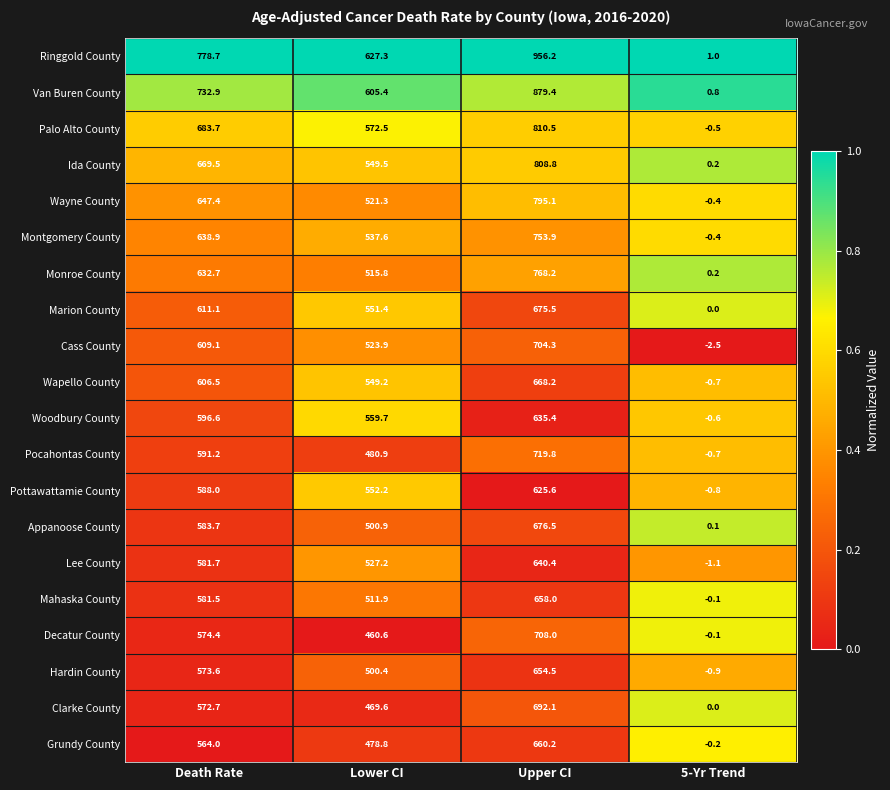

Is it true that Cass County equals 523.9 at Lower CI?

True